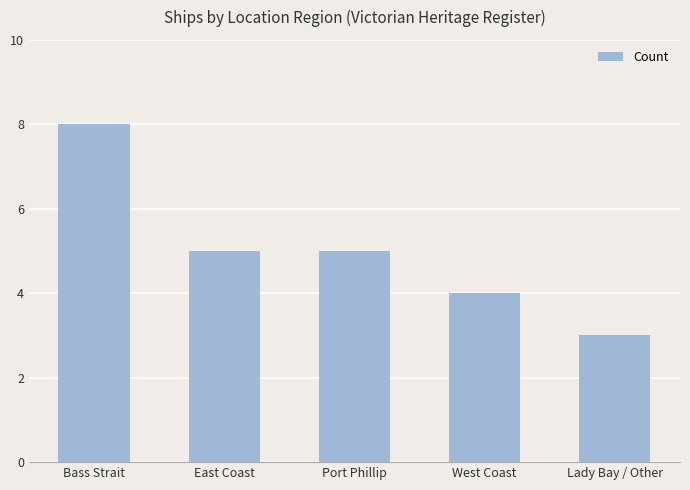

Are the bars grouped side by side (vs. stacked)?

No